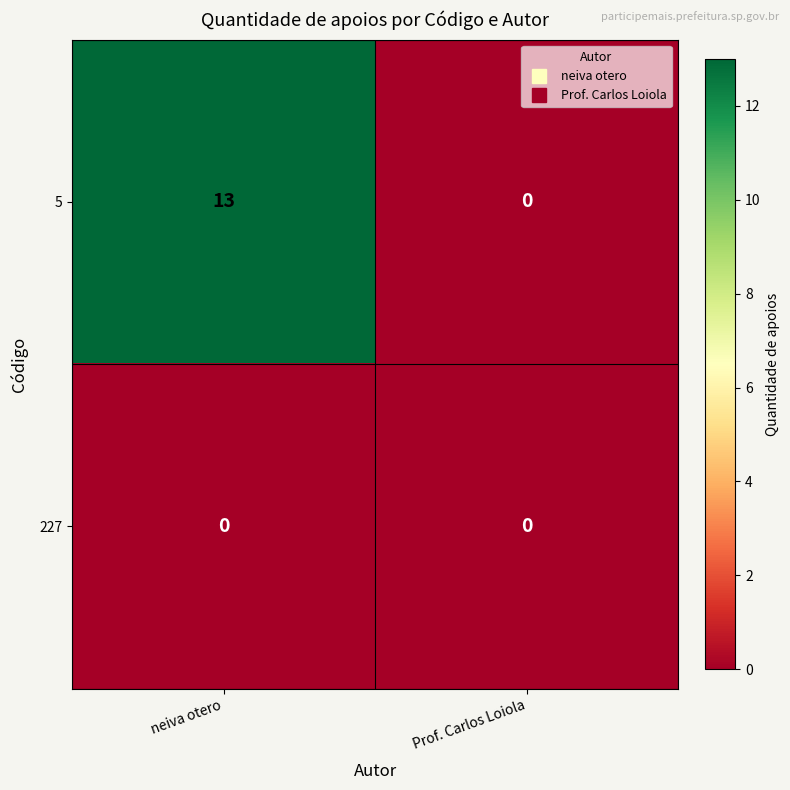

Reading left to right, transcribe all the data shown in this chart.

5: 13	0
227: 0	0